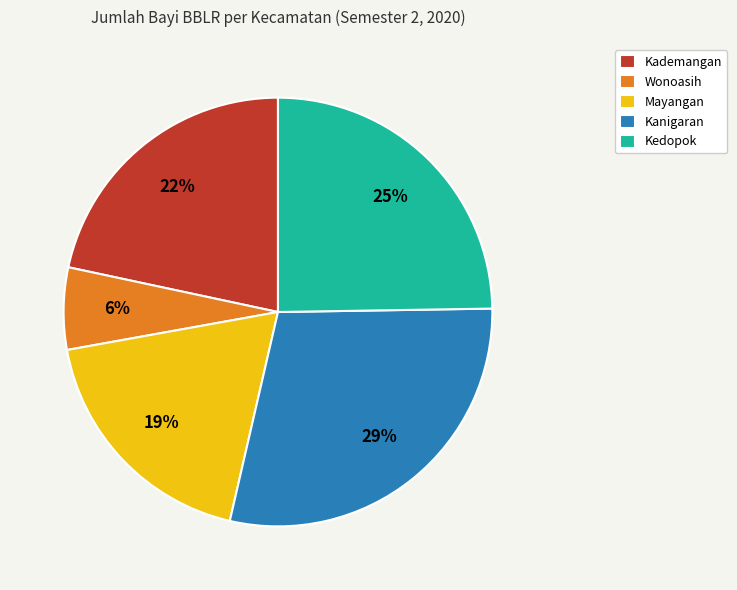

How many slices are in this pie chart?

5